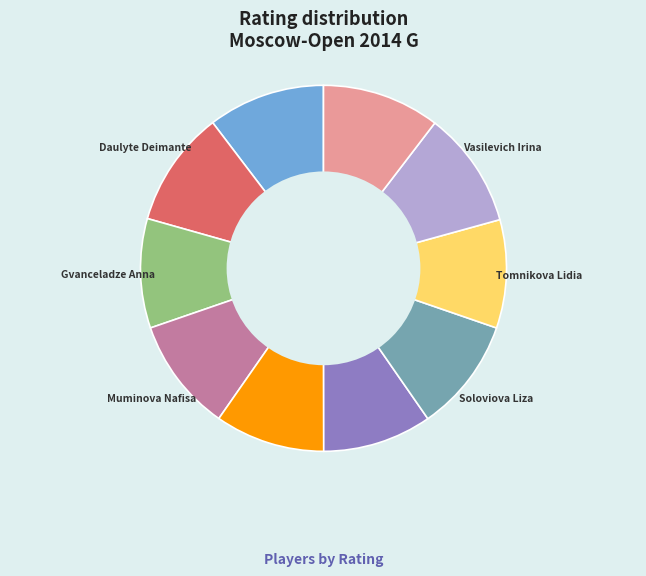

Combined, do Muminova Nafisa and Arabidze Meri account for over 50%?

No